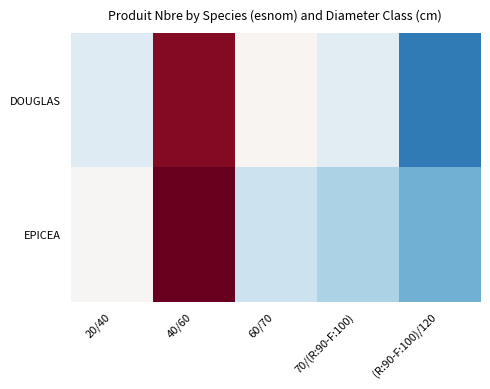

Rank the series by their maximum value, from highest to lowest.

EPICEA, DOUGLAS